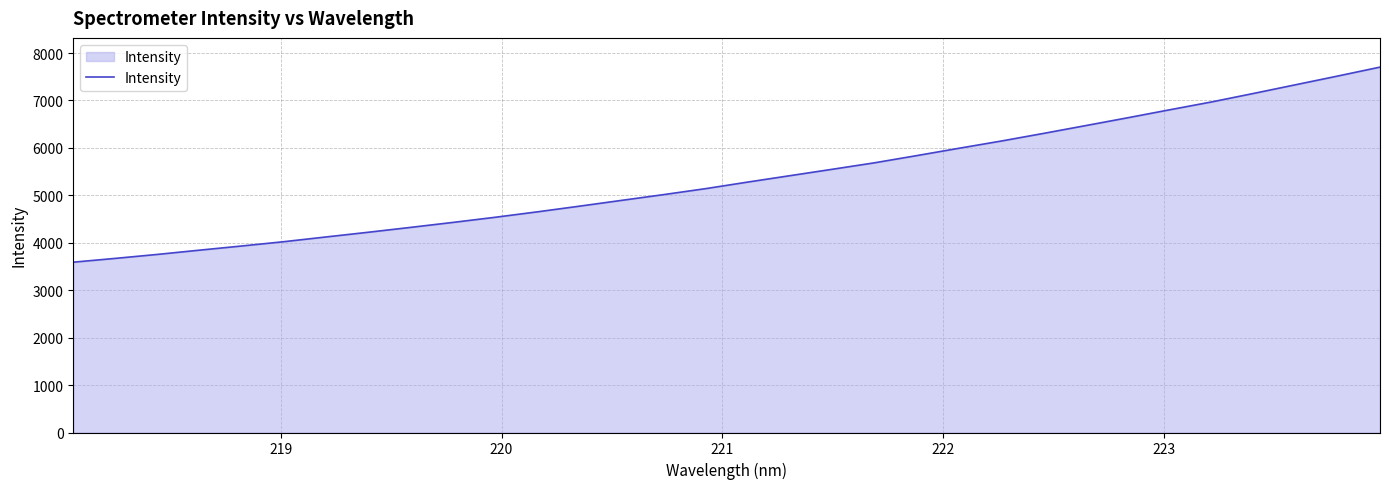

What is the greatest value displayed?

7703.8